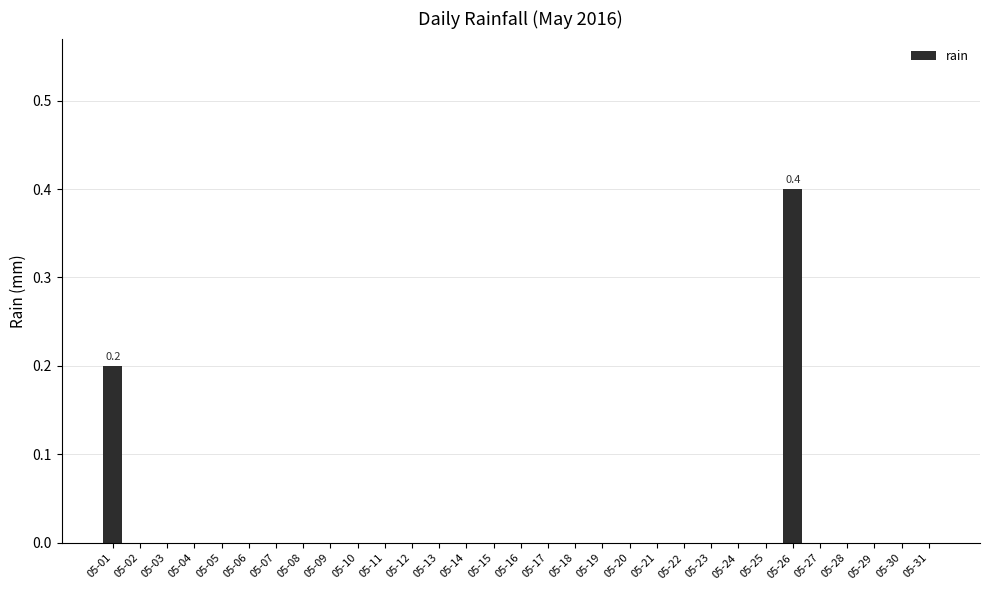

What is the sum of all values?

0.6